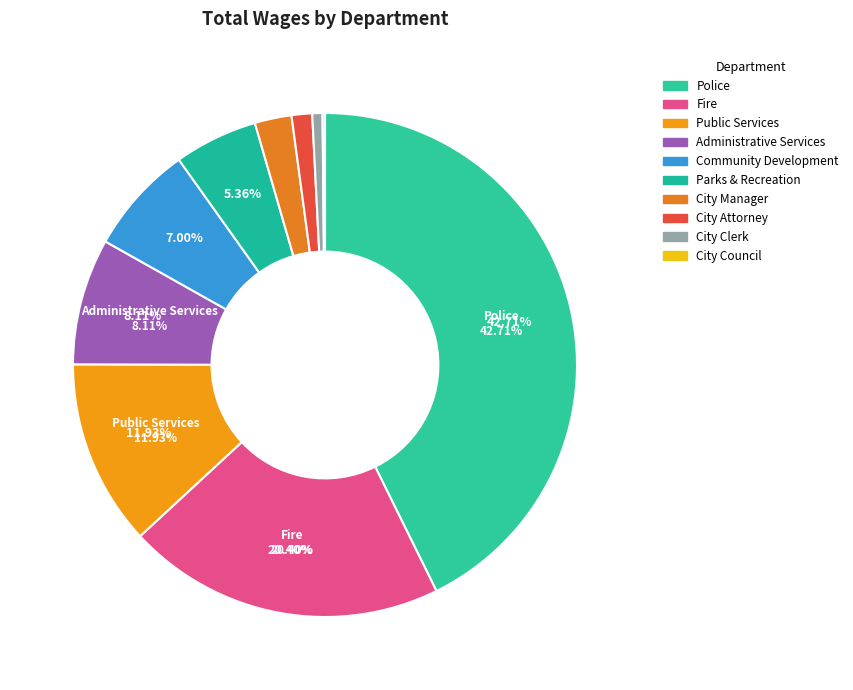

Is it true that City Council is 15% of the pie?

False